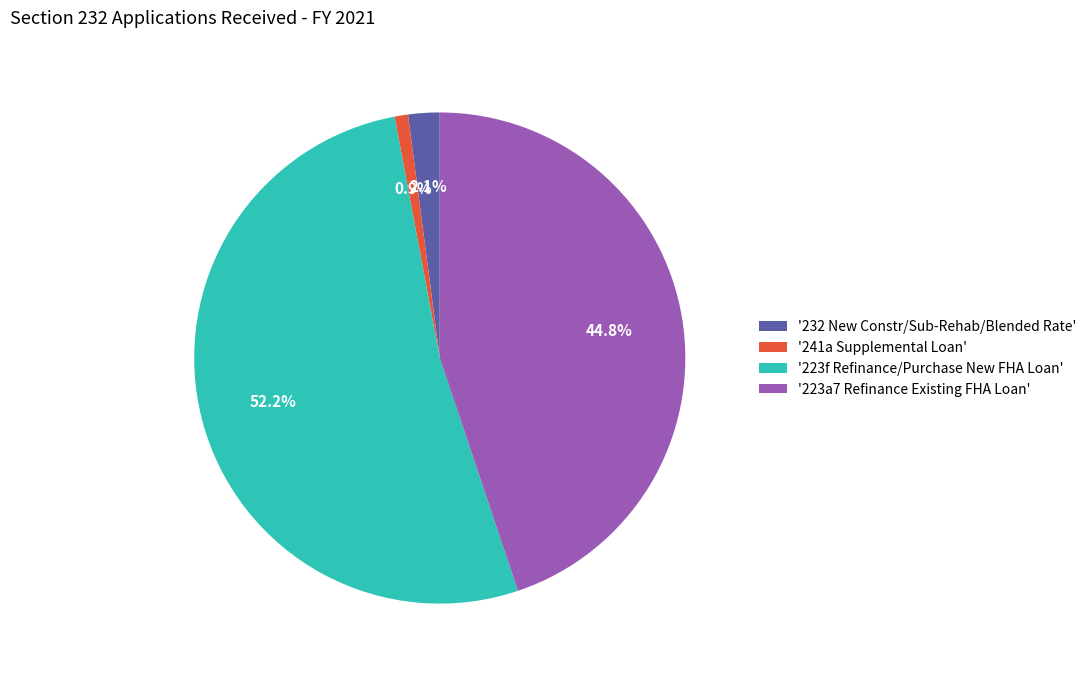

Does any single category account for the majority?

Yes